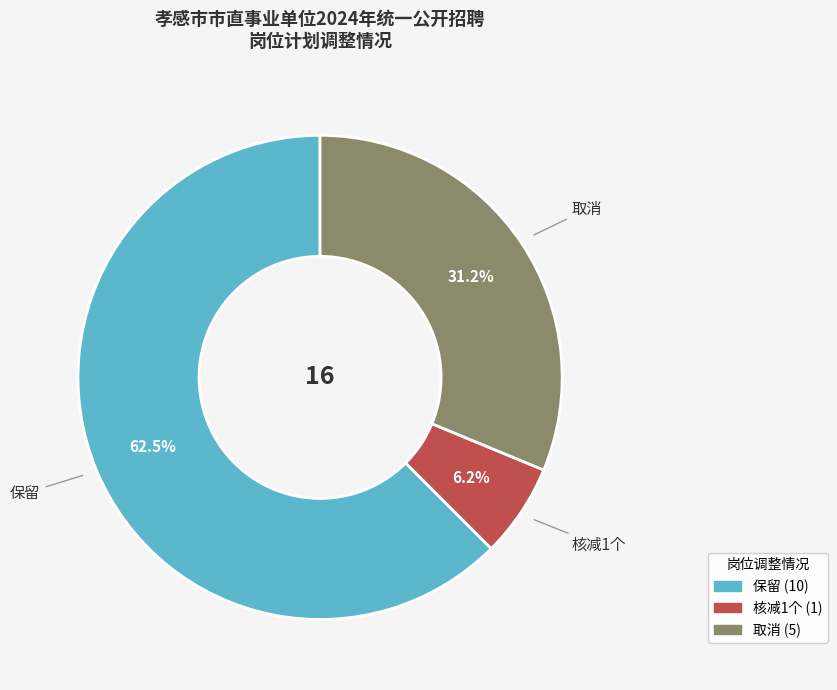

How many segments does this pie chart have?

3